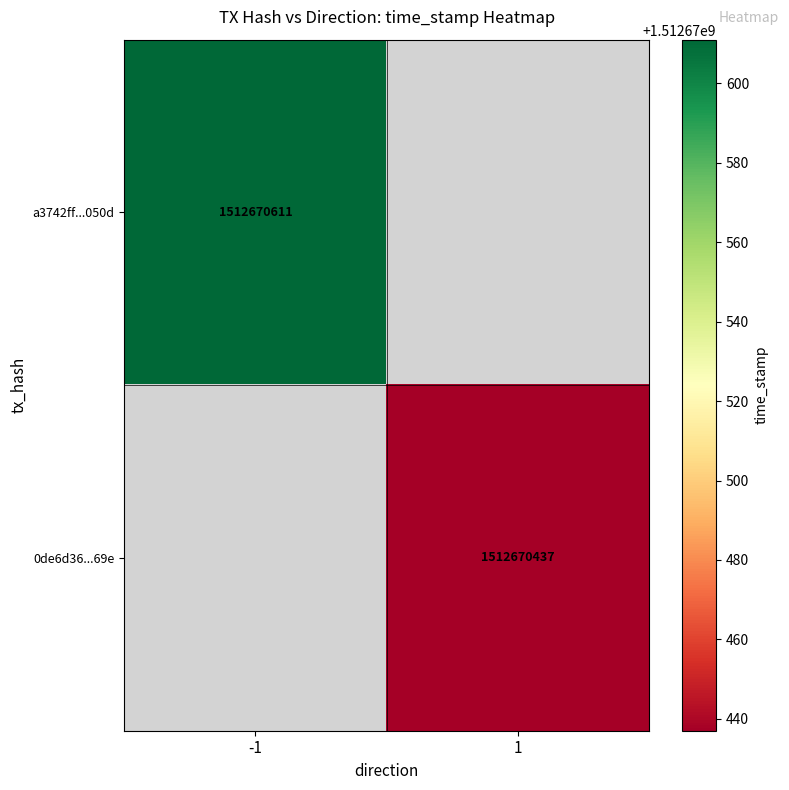

What is the sum of the a3742ff22c64e7e957ff393cef8360972fc050d values at direction and time_stamp?

1512670610